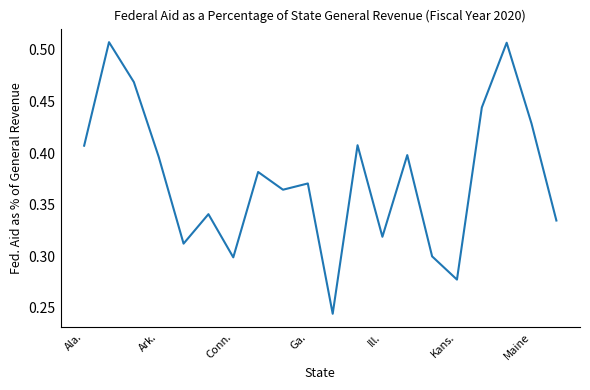

How many interior local peaks (higher than both neighbors) does the data have?

7